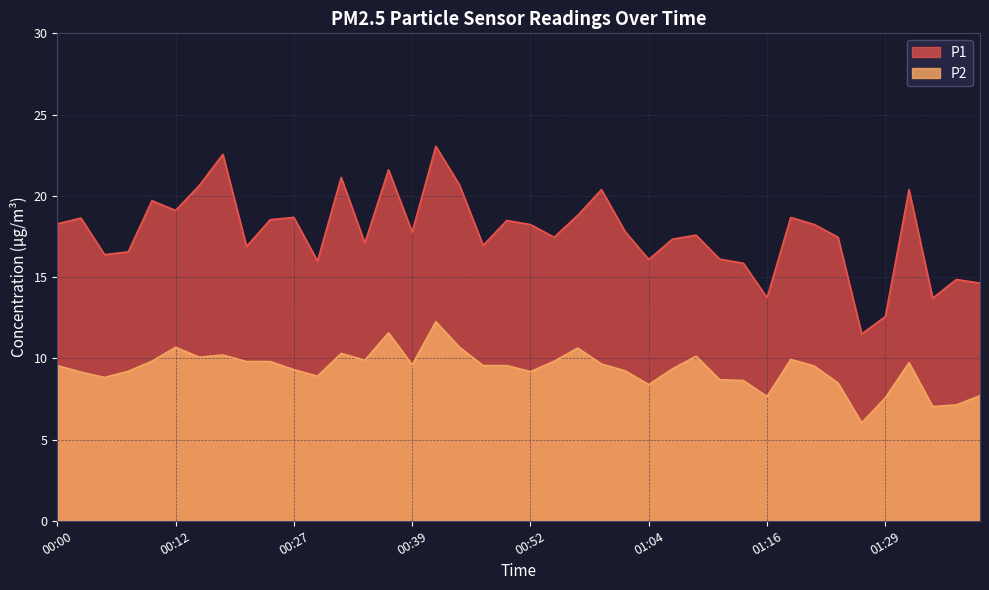

How many categories are shown in the chart?

40